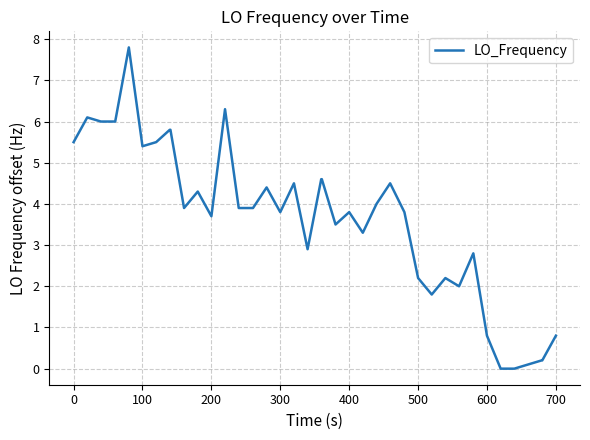

What is the maximum value shown in the chart?

7.8